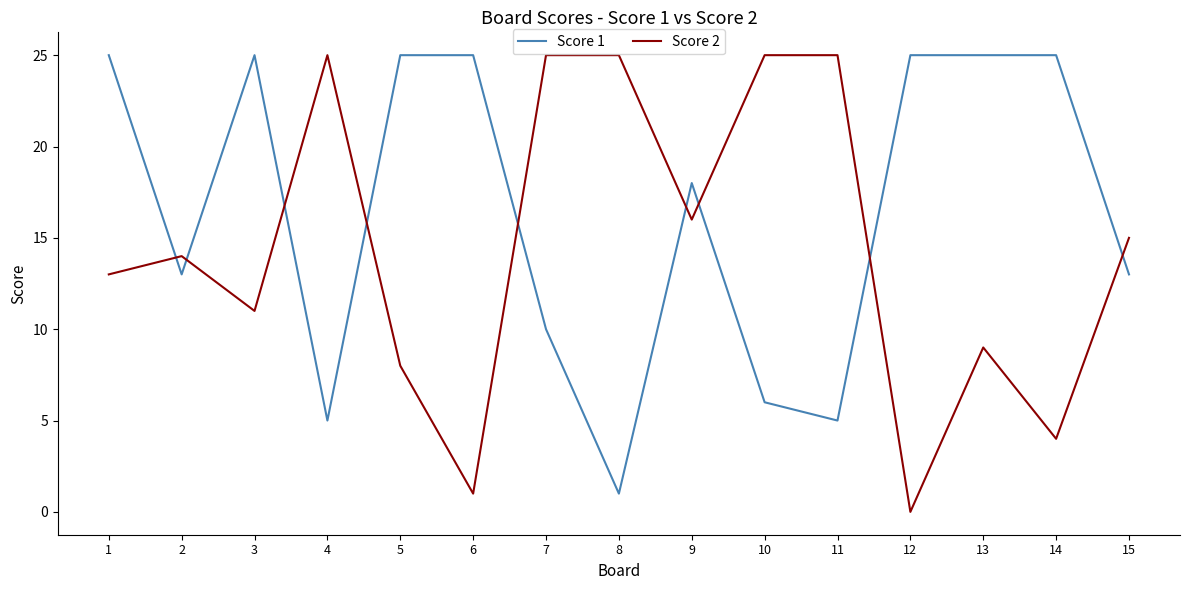

What is the average value of the Score 1 series?

16